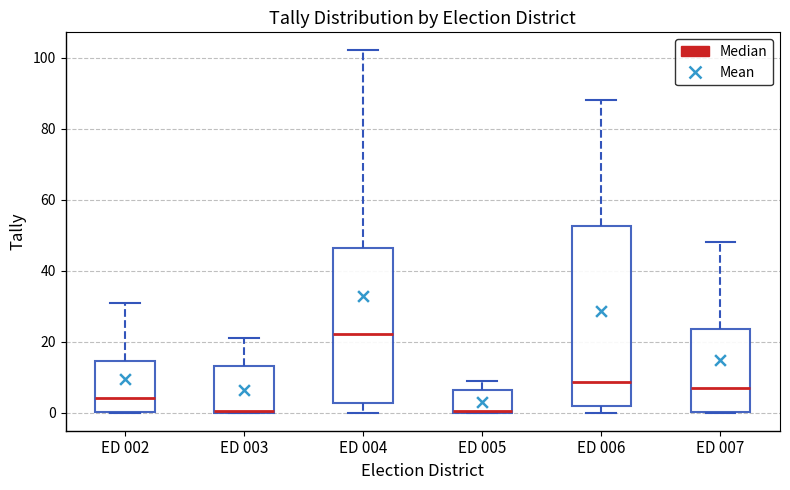

Comparing the boxes themselves (not the whiskers), which one is the tallest?

ED 006